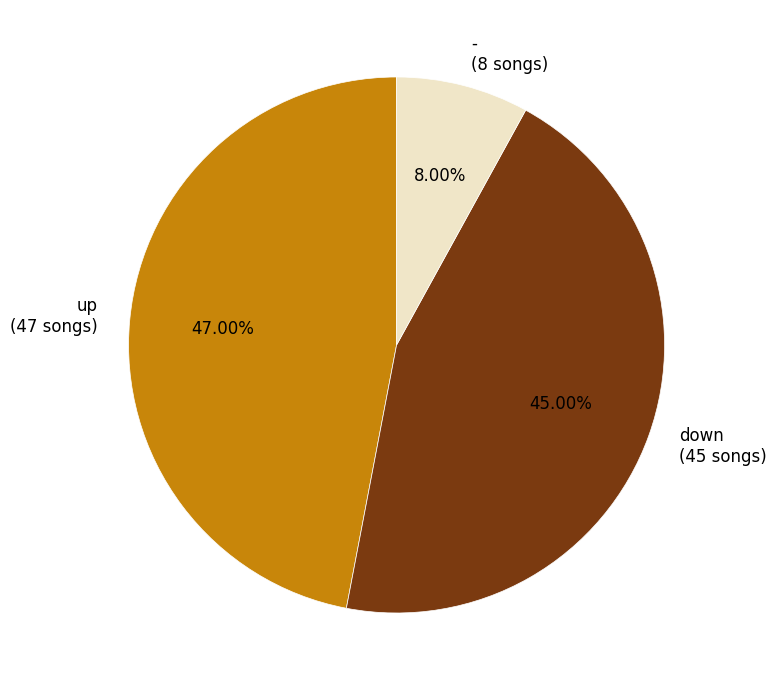

How many slices are in this pie chart?

3